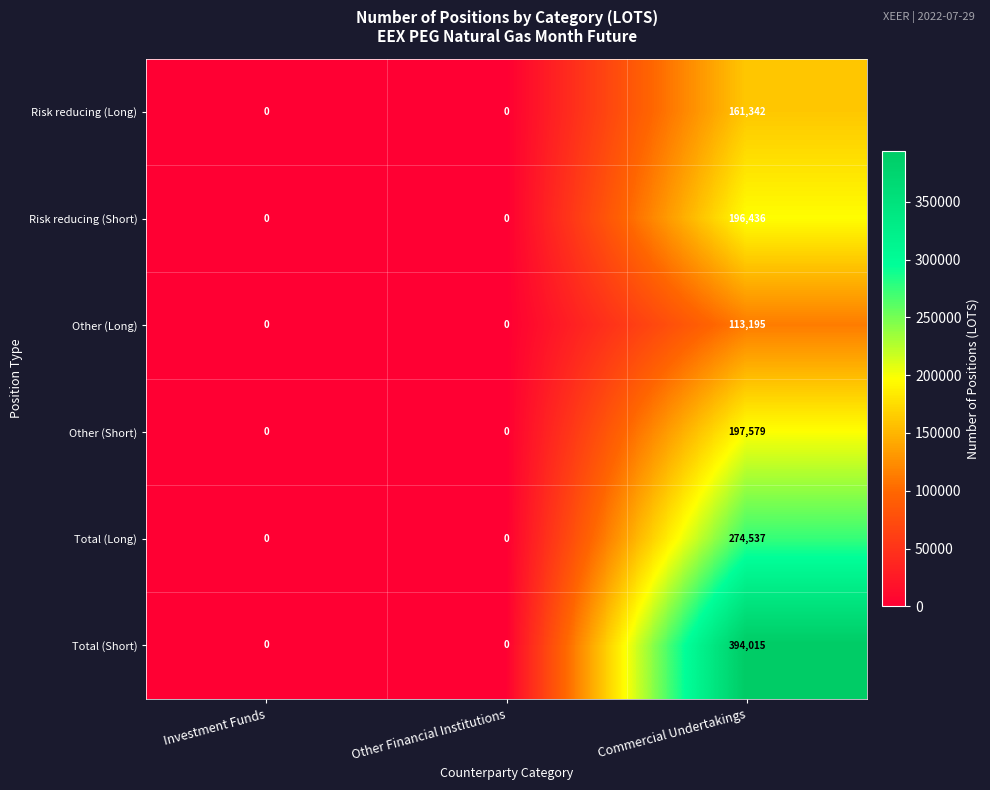

Which series has the largest range (max minus min)?

Total (Short)